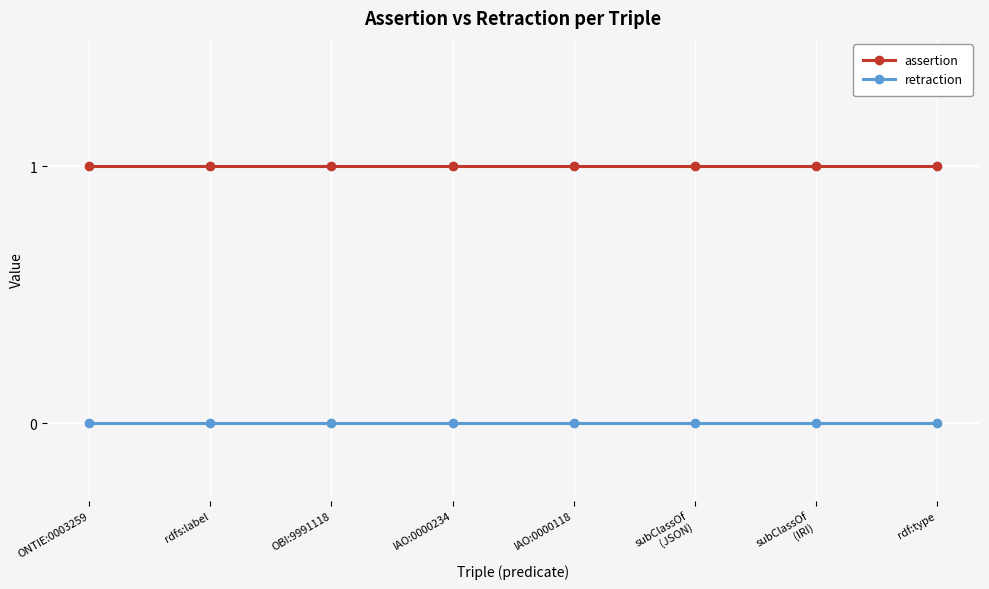

Does the chart display data point markers on the line(s)?

Yes